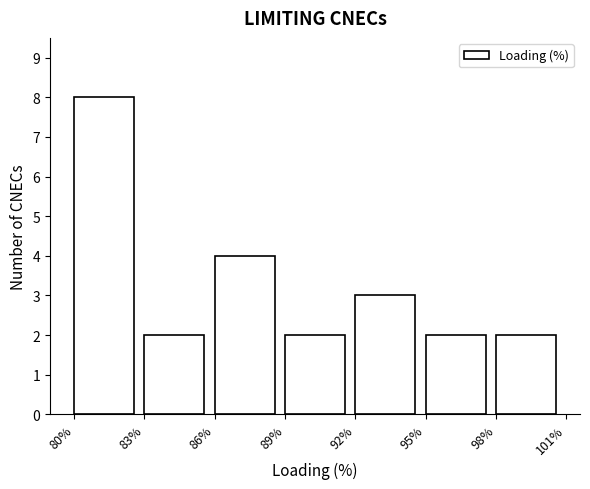

Reading left to right, transcribe this chart: for each bar, give the range it covers on the x-axis and its height. The values are not printed on the chart, so give them approximately, as read against the axis.

80% to 83%: 8
83% to 86%: 2
86% to 89%: 4
89% to 92%: 2
92% to 95%: 3
95% to 98%: 2
98% to 101%: 2